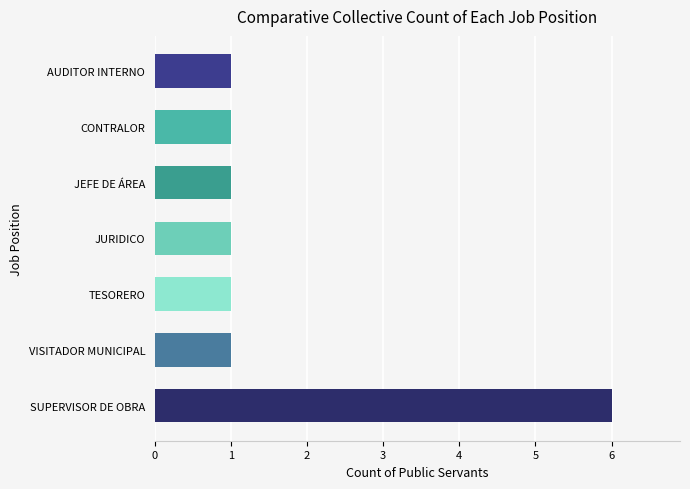

What is the maximum value shown in the chart?

6